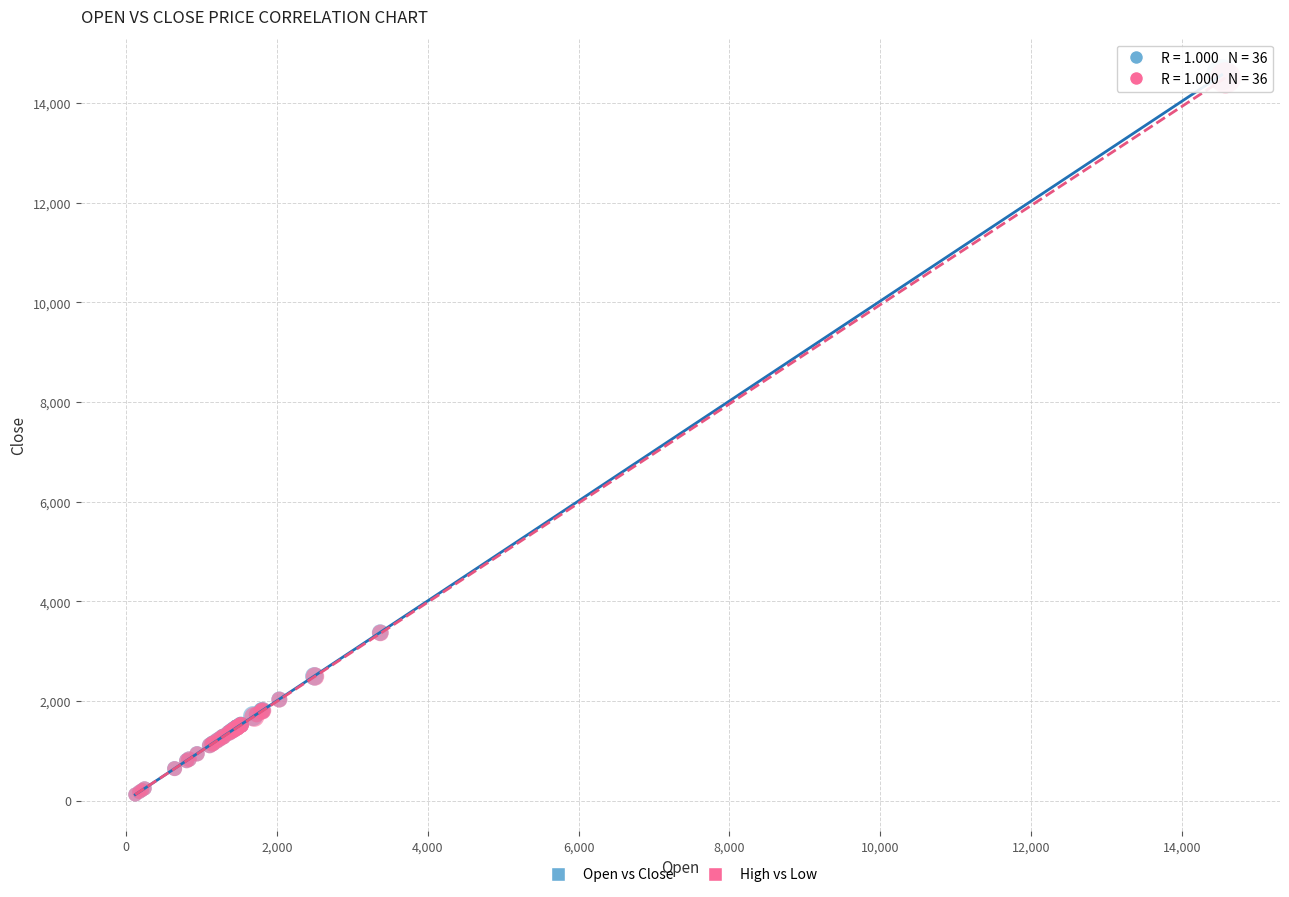

Which series has the widest spread of Y values?

Open vs Close